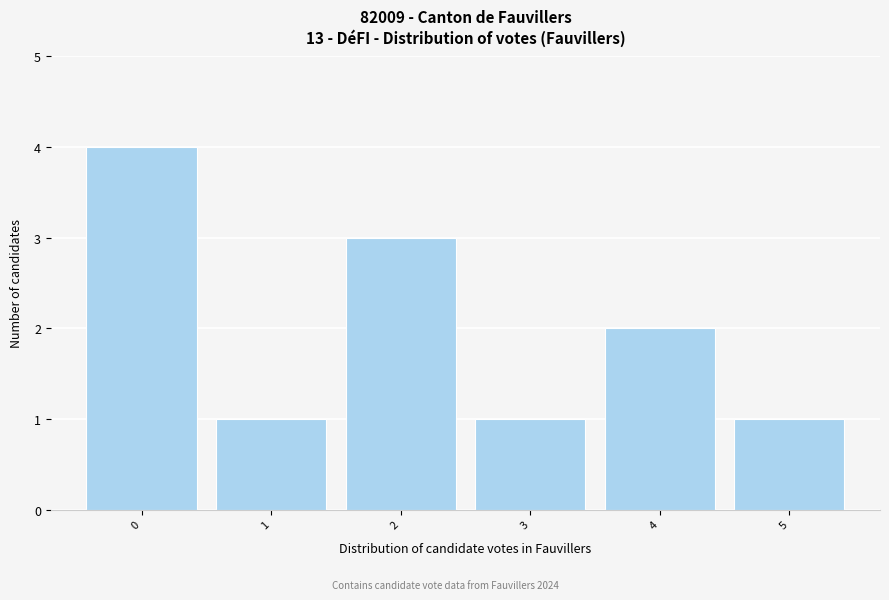

Reading left to right, list every bar in this chart as the range it spans on the x-axis followed by its height. The values are not printed on the chart, so give them approximately, as read against the axis.

-0.5 to 0.5: 4
0.5 to 1.5: 1
1.5 to 2.5: 3
2.5 to 3.5: 1
3.5 to 4.5: 2
4.5 to 5.5: 1